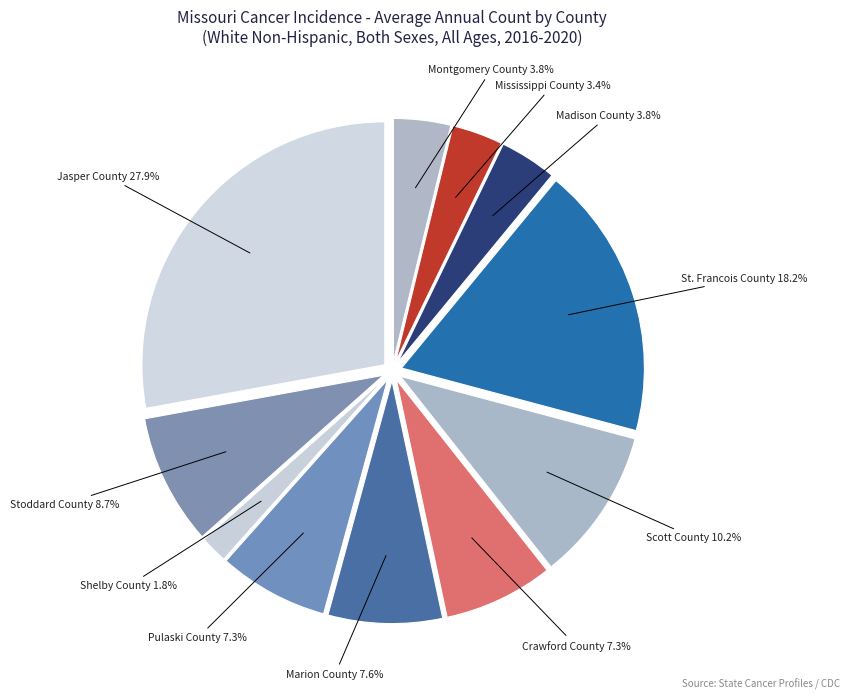

The St. Francois County slice represents 18% of the pie. True or false?

True